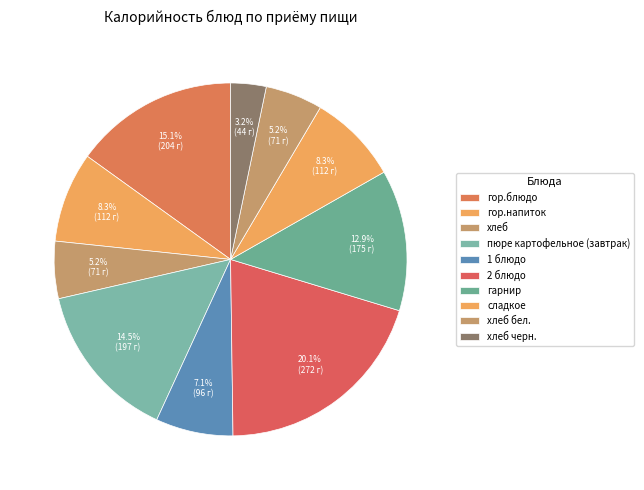

What is the ratio of the value at 1 блюдо to the value at хлеб?

1.4